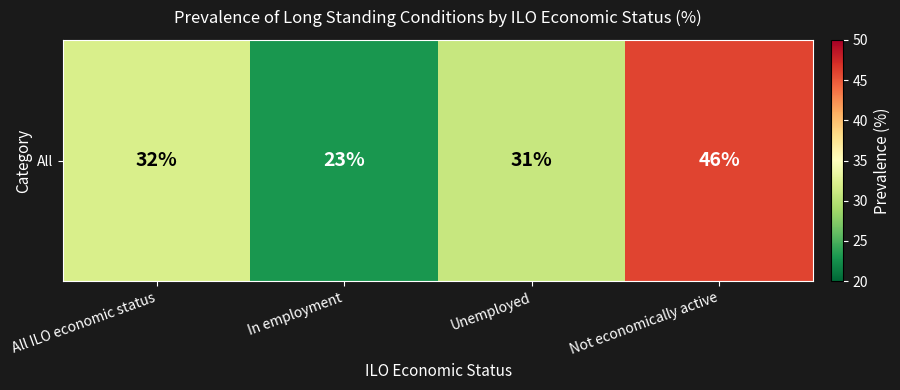

Which has a higher value, In employment or Unemployed?

Unemployed